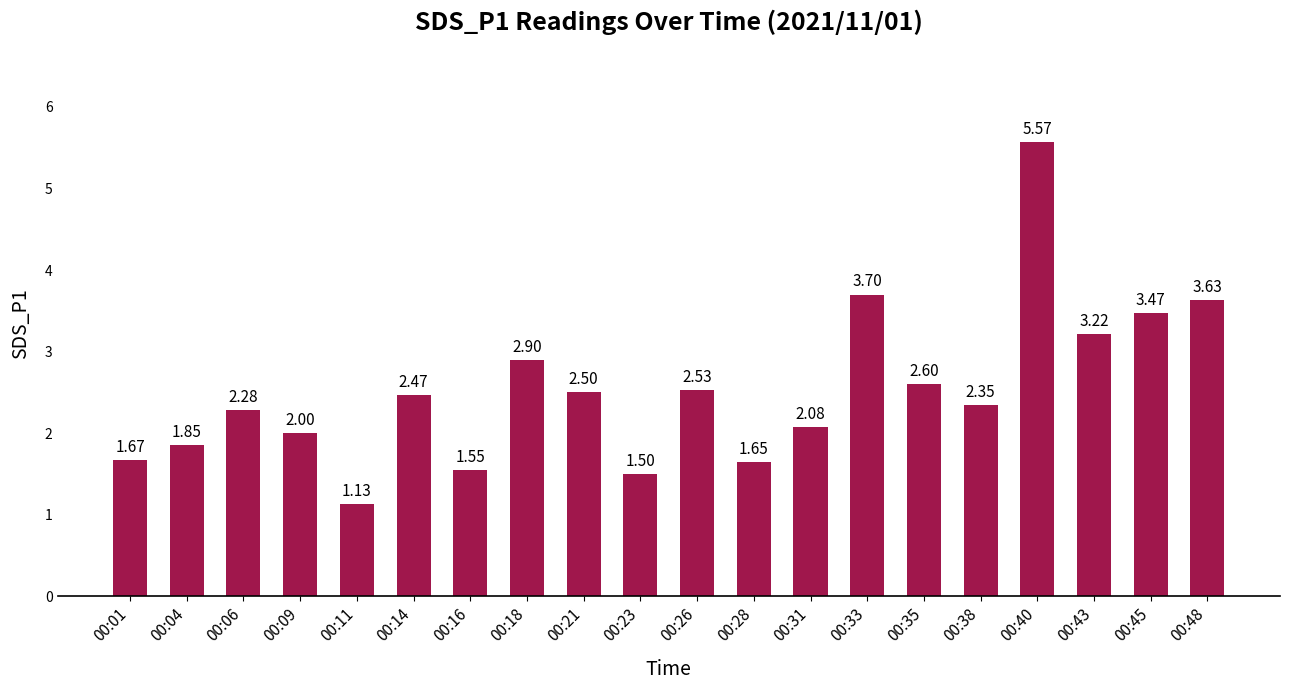

At which label is the value closest to 3?

00:18